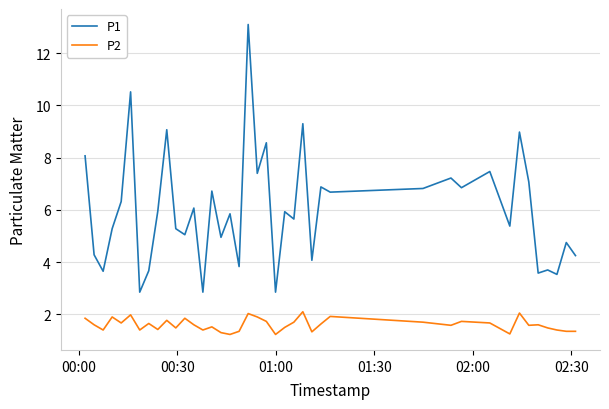

List the series in order of their overall mean, lowest first.

P2, P1